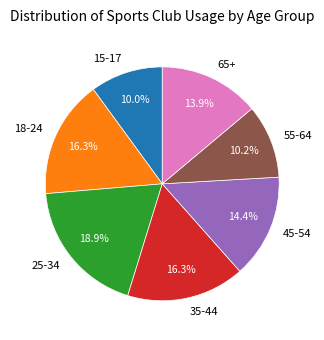

Is there a majority slice in this chart?

No